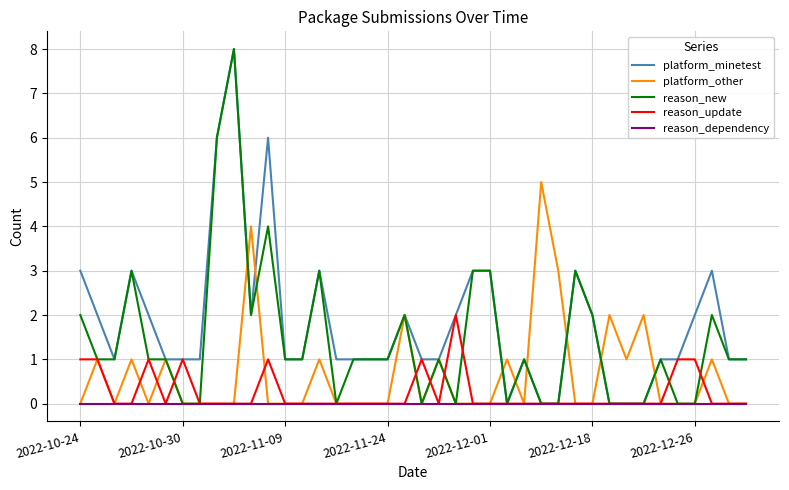

Reading left to right, list all the values displayed in this chart.

platform_minetest: 3	2	1	3	2	1	1	1	6	8	2	6	1	1	3	1	1	1	1	2	1	1	2	3	3	0	1	0	0	3	2	0	0	0	1	1	2	3	1	1
platform_other: 0	1	0	1	0	1	0	0	0	0	4	0	0	0	1	0	0	0	0	2	0	1	0	0	0	1	0	5	3	0	0	2	1	2	0	0	0	1	0	0
reason_new: 2	1	1	3	1	1	0	0	6	8	2	4	1	1	3	0	1	1	1	2	0	1	0	3	3	0	1	0	0	3	2	0	0	0	1	0	0	2	1	1
reason_update: 1	1	0	0	1	0	1	0	0	0	0	1	0	0	0	0	0	0	0	0	1	0	2	0	0	0	0	0	0	0	0	0	0	0	0	1	1	0	0	0
reason_dependency: 0	0	0	0	0	0	0	0	0	0	0	0	0	0	0	0	0	0	0	0	0	0	0	0	0	0	0	0	0	0	0	0	0	0	0	0	0	0	0	0